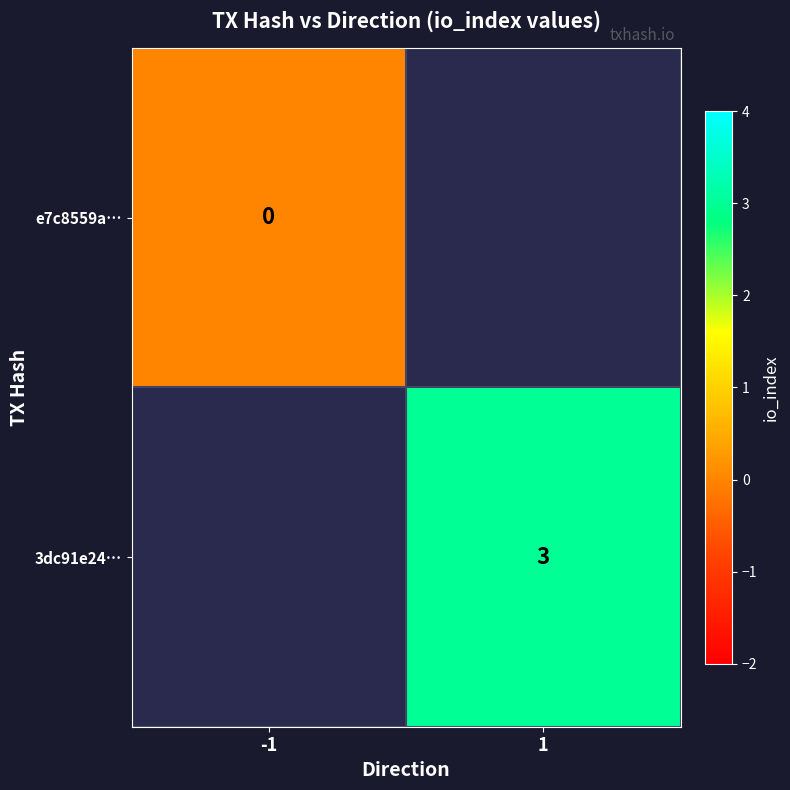

True or false: 3dc91e24… has a value of 3 at 1.

True